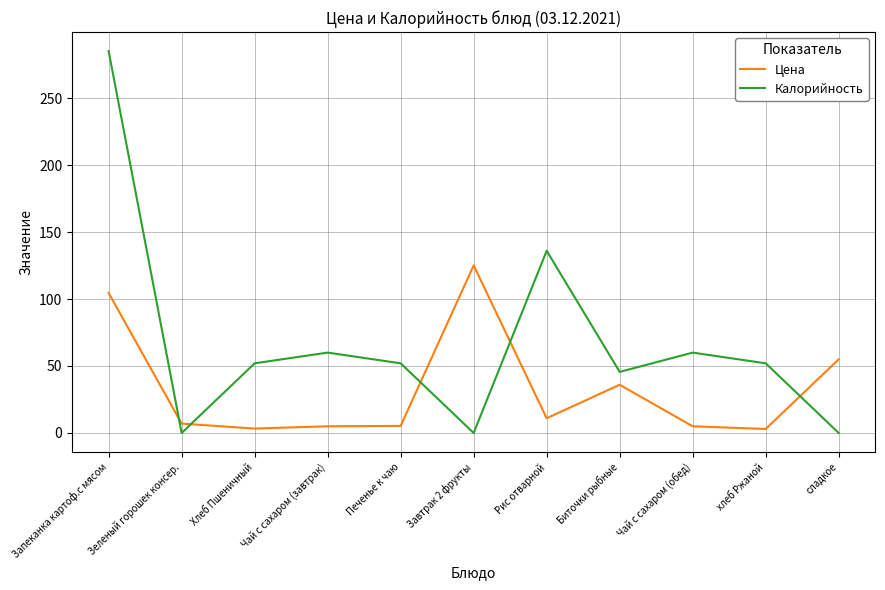

What is the spread (max minus min) of values at Чай с сахаром (завтрак)?

55.0